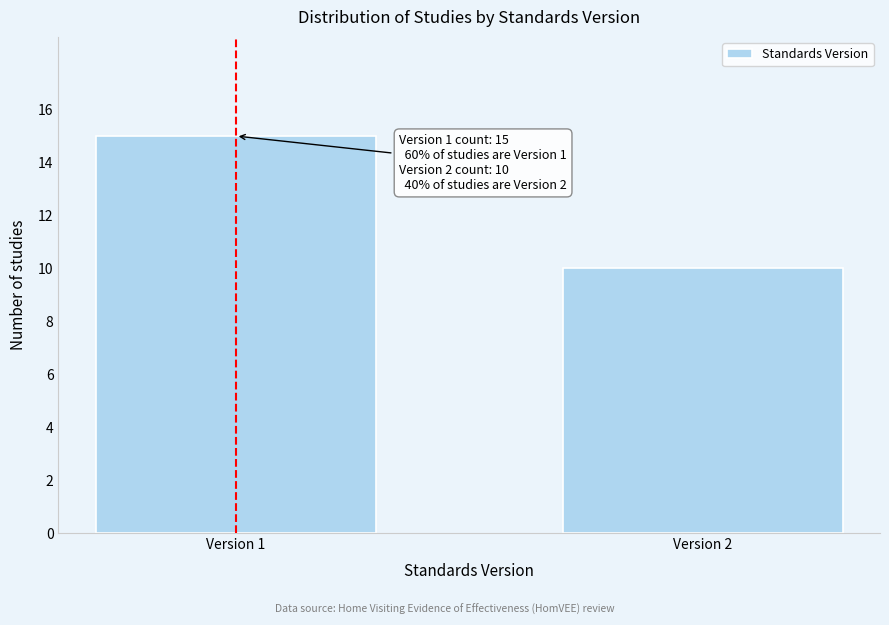

Reading right to left, what are all the values shown in this chart?

10	15